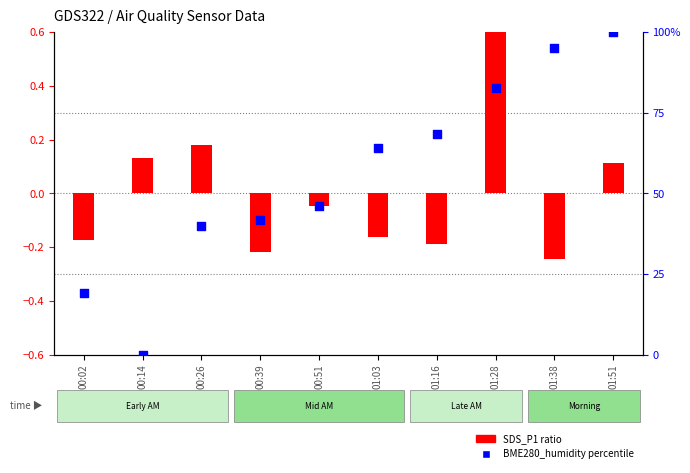

Which series has the widest spread of Y values?

BME280_humidity percentile